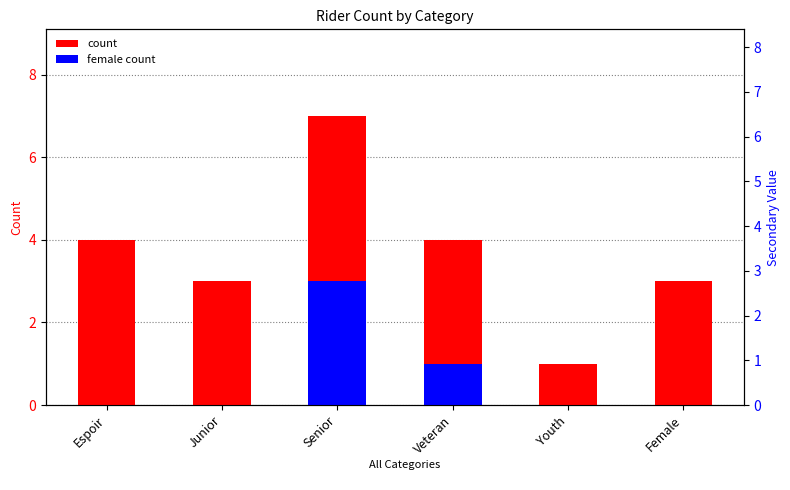

What is the difference between the count values at Youth and Espoir?

3